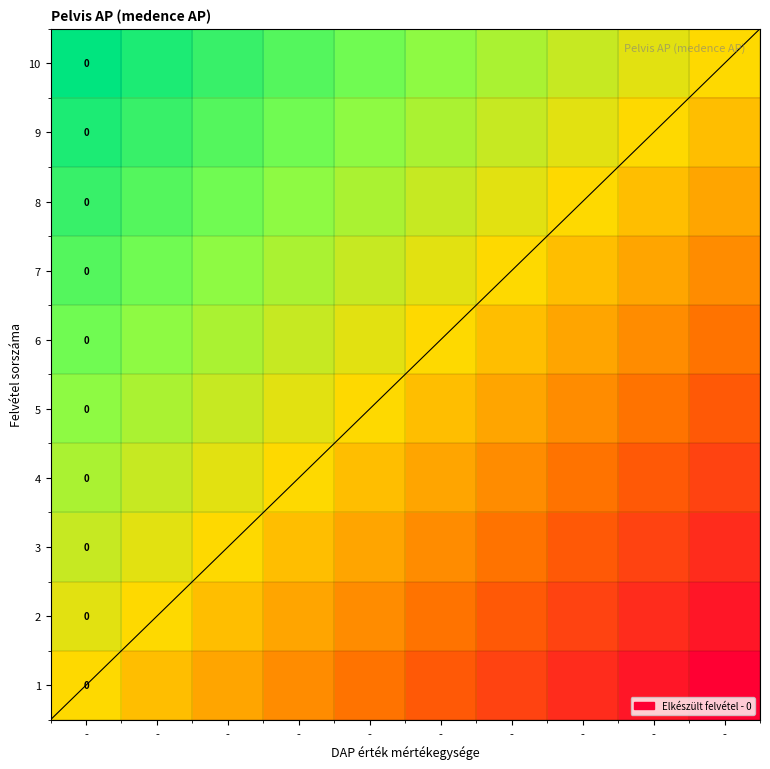

True or false: 3 has a value of -0.2 at -.

False